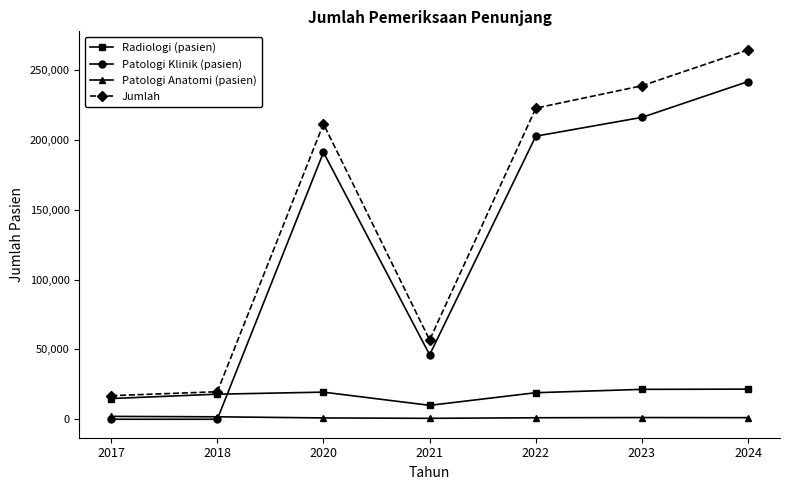

What is the spread (max minus min) of values at 2018?

19687